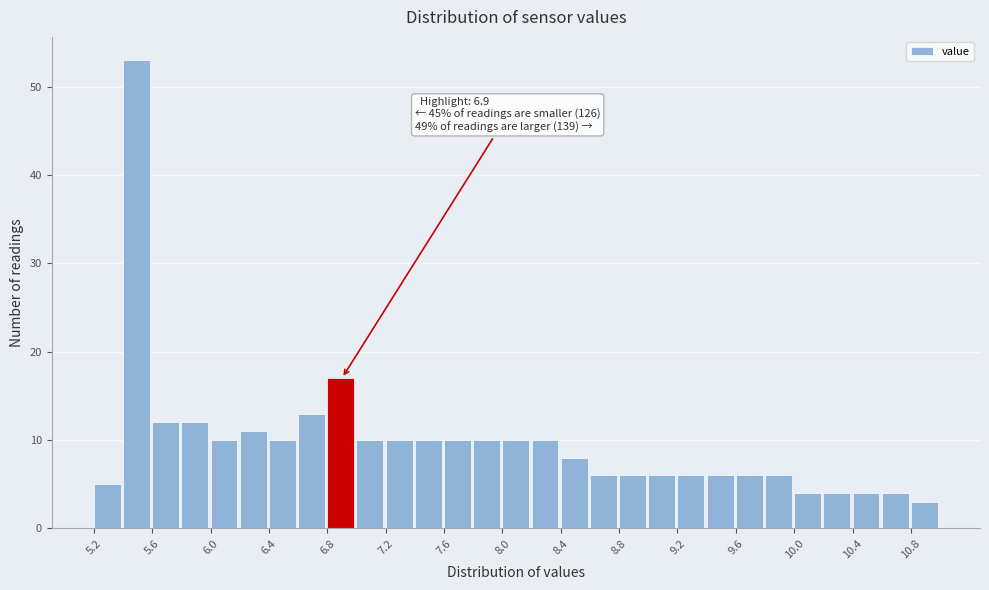

Which range on the x-axis has the tallest bar?

5.4 to 5.6